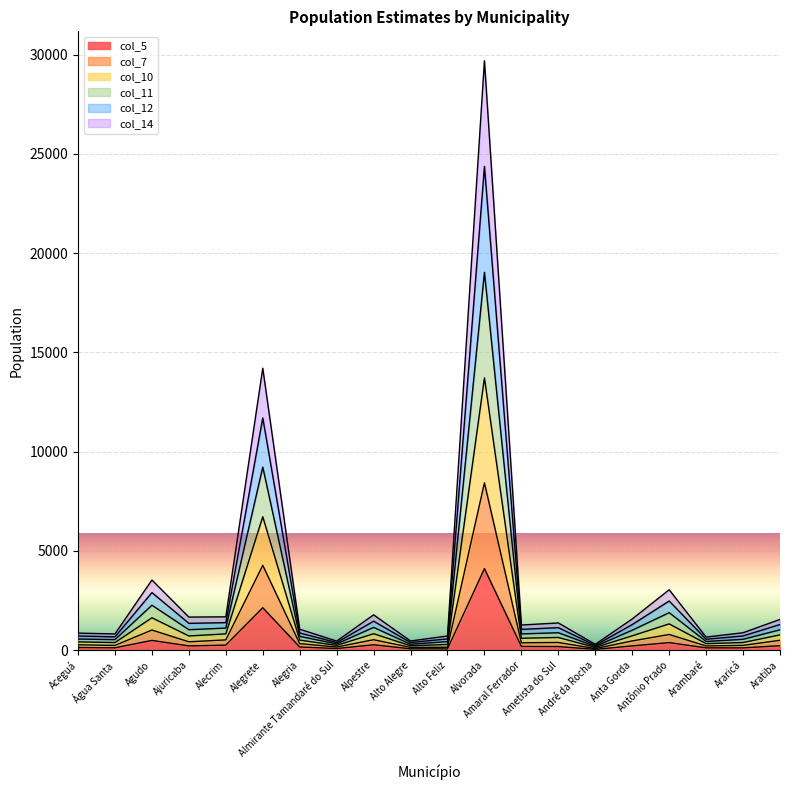

Does the chart display data point markers on the line(s)?

No